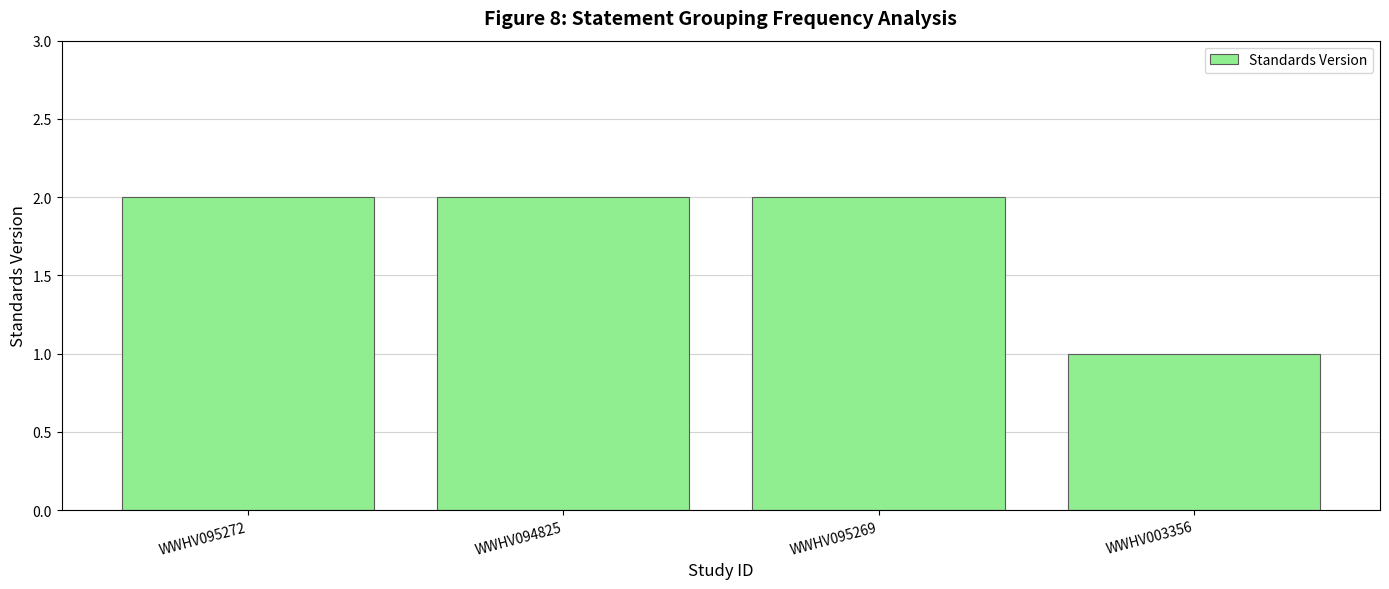

Where is the data nearest to the value 1?

WWHV003356